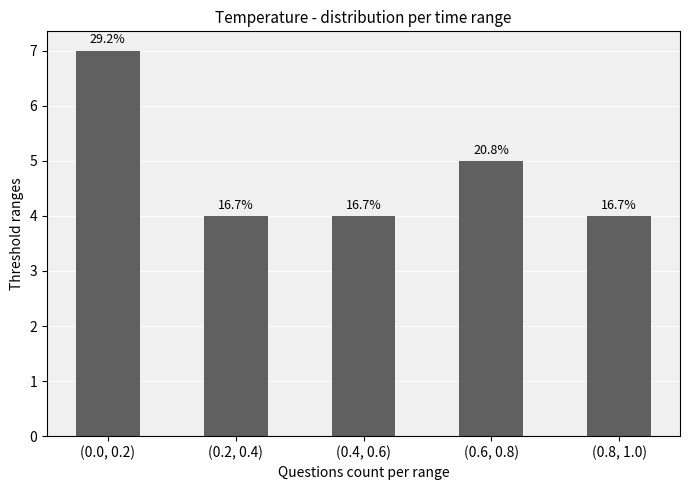

Are the bars grouped side by side (vs. stacked)?

No